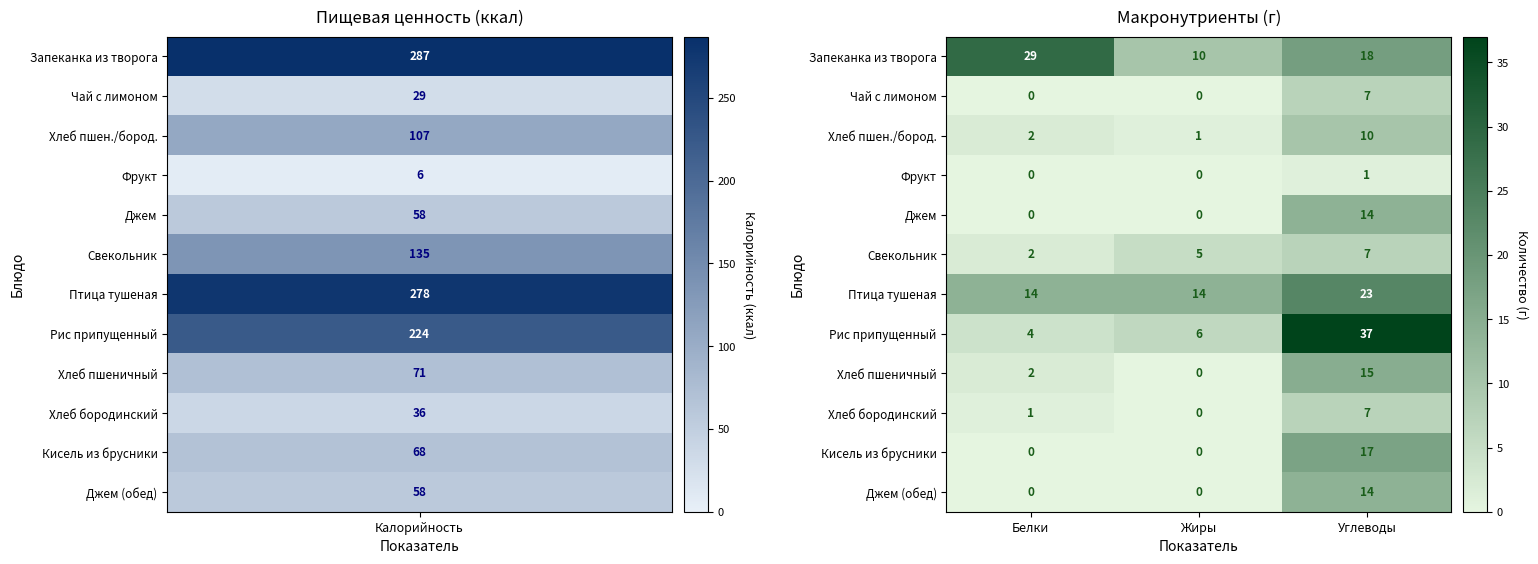

How many Птица тушеная values are between 14 and 23?

3